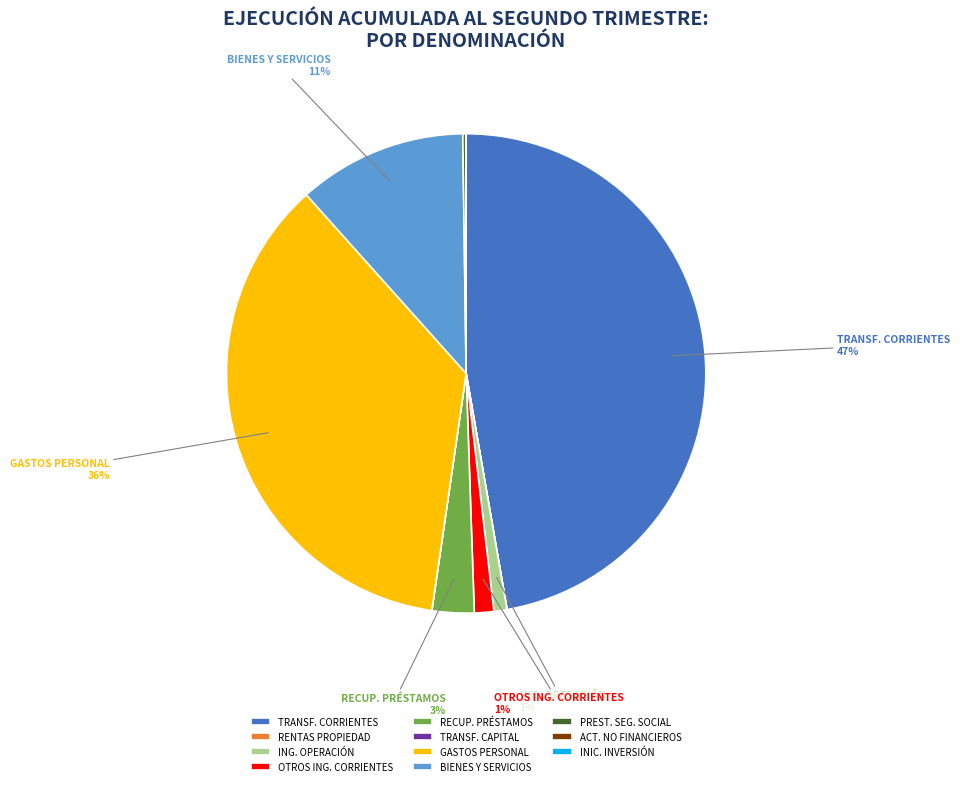

Is there any slice that represents more than half of the pie?

No